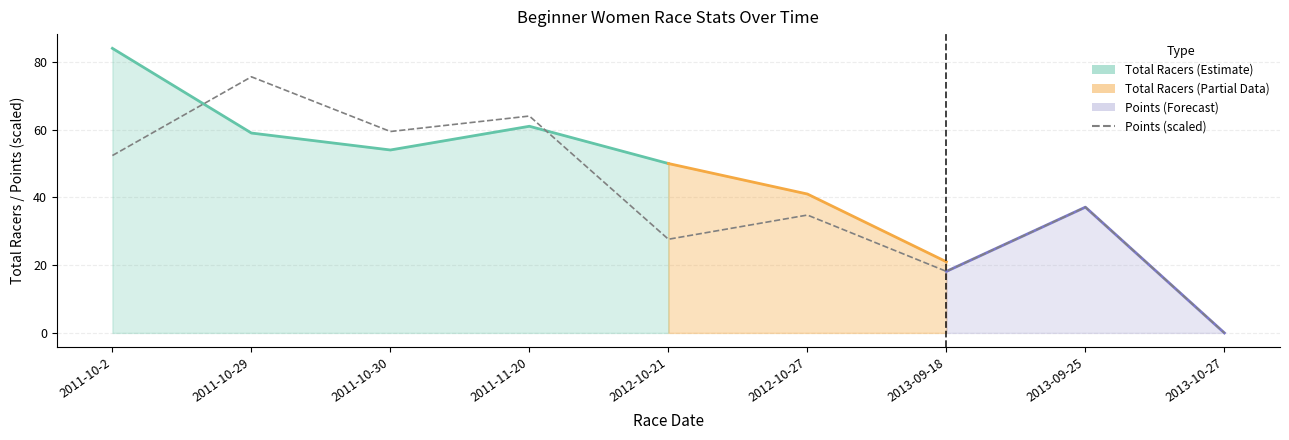

Where is the first local maximum?

2011-10-29